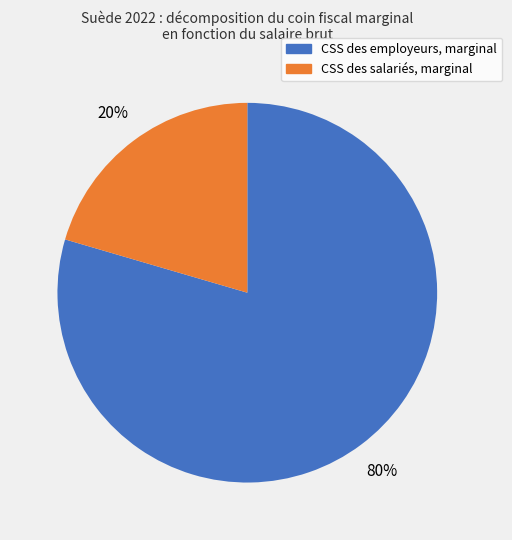

Is there a majority slice in this chart?

Yes